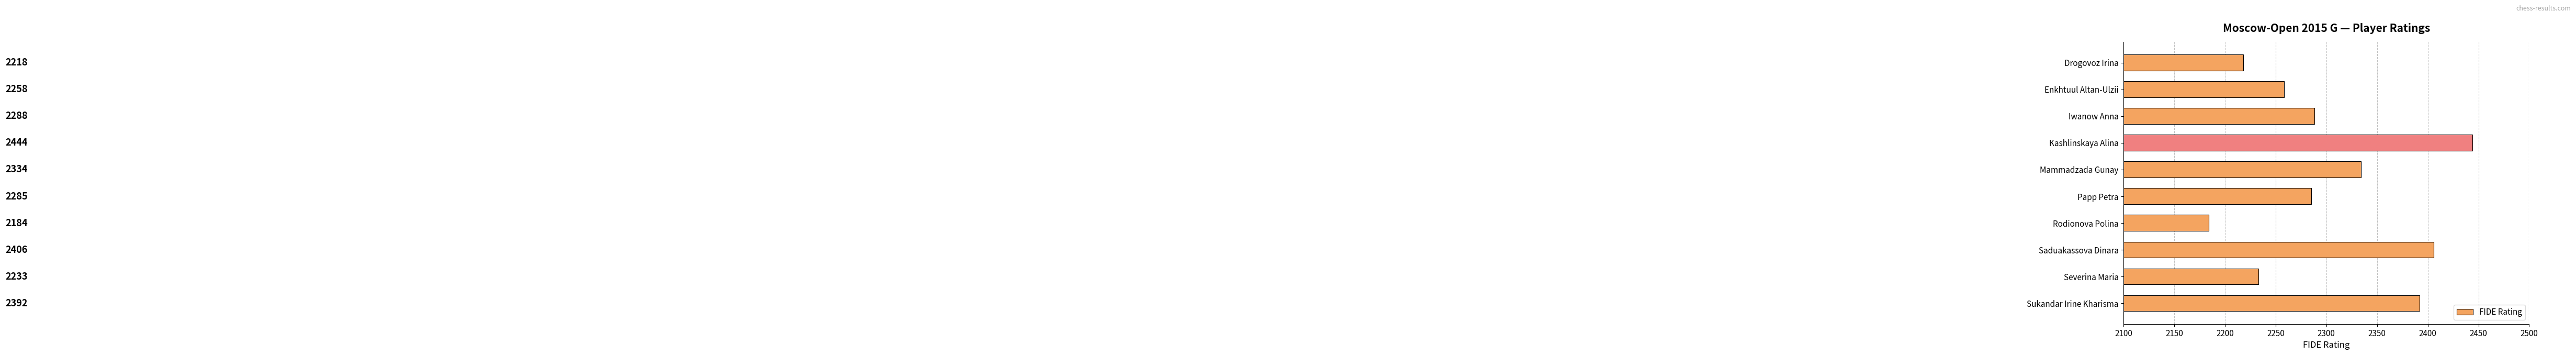

What is the label of the 9th bar from the bottom?

Enkhtuul Altan-Ulzii